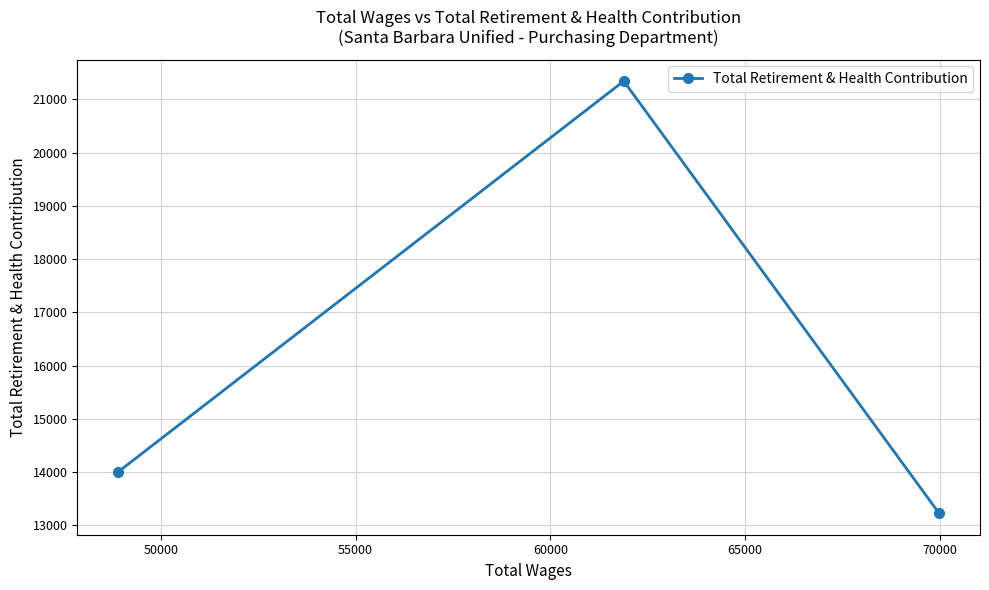

What is the value of the 3rd point from the left?

13227